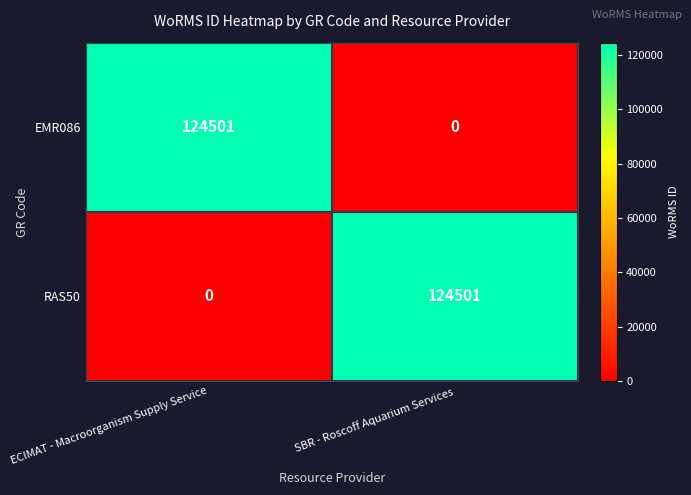

What is the difference between the maximum and minimum values in the RAS50 series?

124501